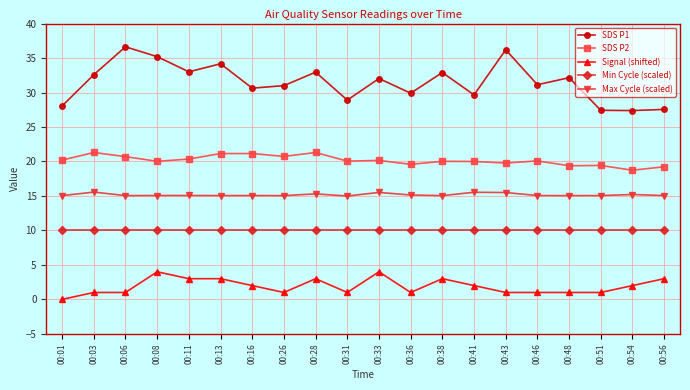

True or false: SDS P1 and Signal (shifted) cross at least once.

False